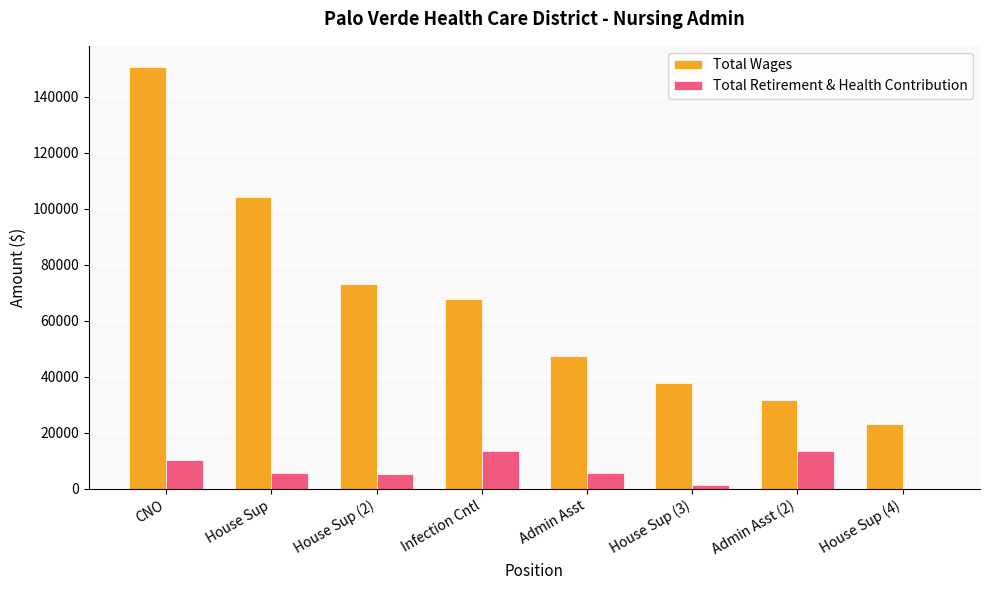

Between Admin Asst and House Sup (4), which series saw the biggest shift?

Total Wages